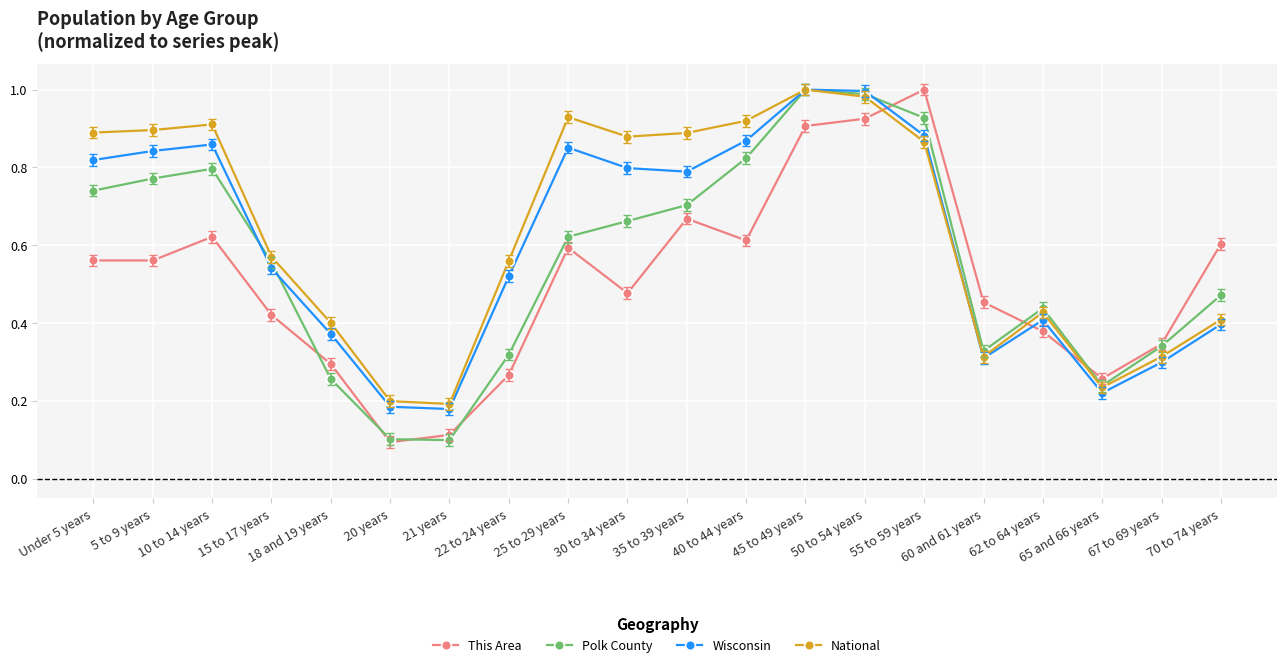

How many lines are shown in the chart?

4